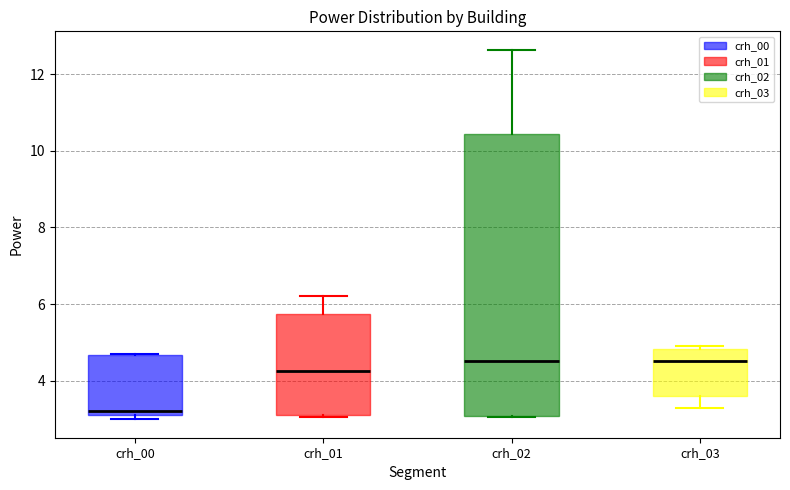

Reading left to right, transcribe this box plot: for each box, give where its median line is, the range the box spans, and where its two whiskers end, as read against the y-axis. The values are not printed on the chart, so give them approximately, as read against the axis.

crh_00: median 3.2, box 3.0 to 4.6, whiskers 3.0 (just below the box's lower edge) to 4.8
crh_01: median 4.2, box 3.2 to 5.8, whiskers 3.0 to 6.2
crh_02: median 4.6, box 3.0 to 10.4, whiskers 3.0 to 12.6
crh_03: median 4.6, box 3.6 to 4.8, whiskers 3.2 to 5.0